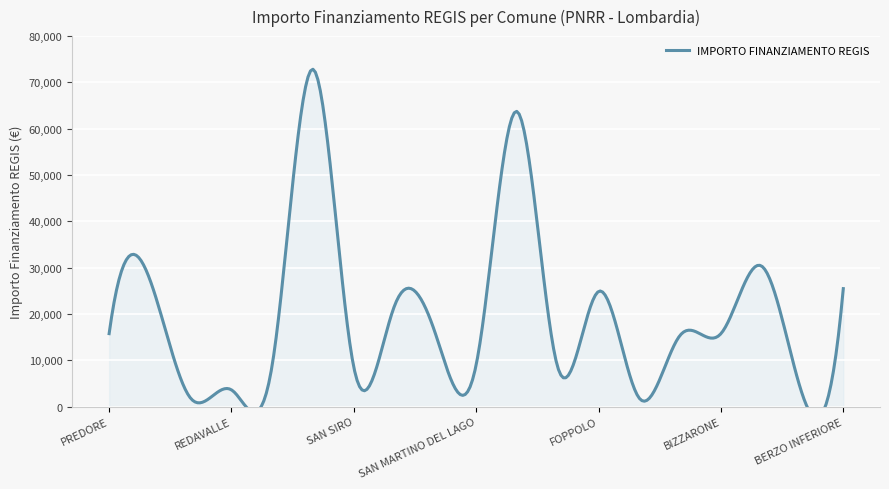

Reading left to right, what are all the values shown in this chart?

PREDORE=15782	OSPITALETTO=27424	ZINASCO=1821	REDAVALLE=3642	MOIO DE CALVI=9105	CERNUSCO SUL NAVIGLIO=72840	SAN SIRO=8498	CAZZAGO BRABBIA=21852	LINAROLO=15782	SAN MARTINO DEL LAGO=9105	BRUGHERIO=63735	SOLAROLO RAINERIO=8498	FOPPOLO=24887	ALAGNA=1821	UGGIATE CON RONAGO=15426	BIZZARONE=15782	CAPO DI PONTE=30350	RONCADELLE=2571	BERZO INFERIORE=25494